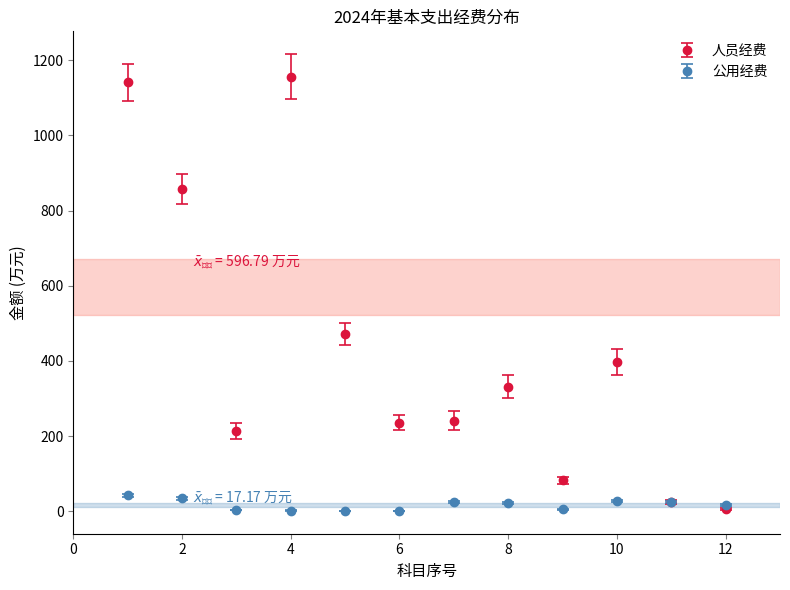

Which series has the largest range (max minus min)?

人员经费